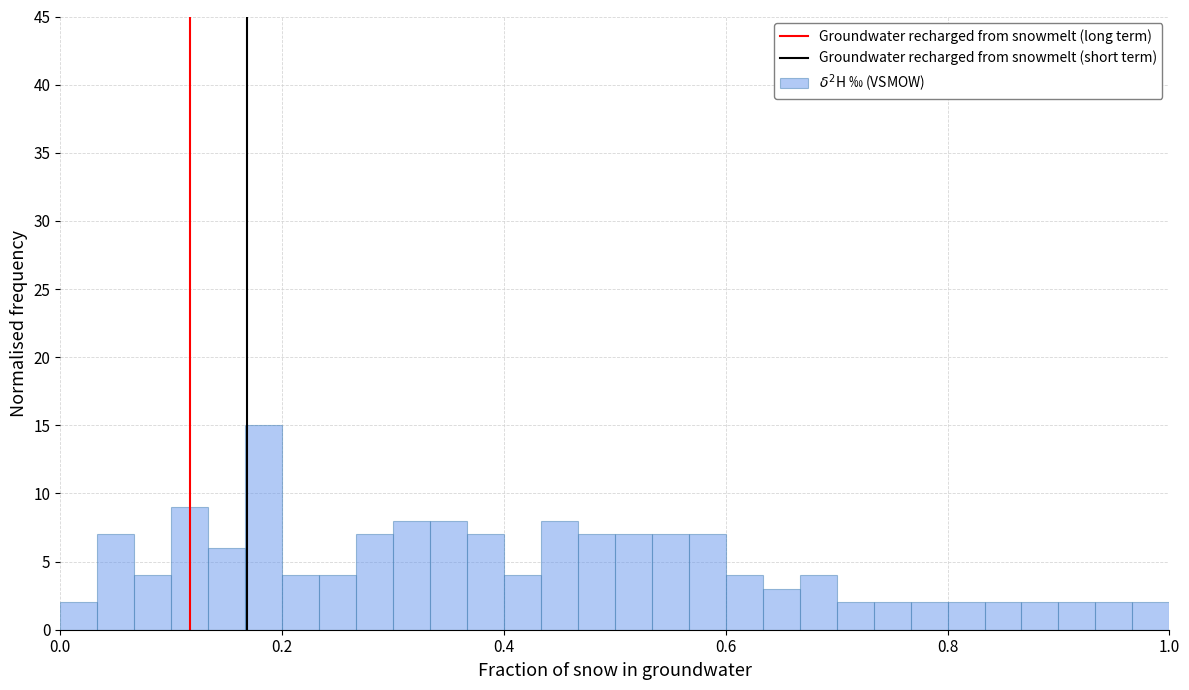

Around what value on the x-axis is the tallest bar? Give the approximate position of its centre, as read against the axis.

0.18